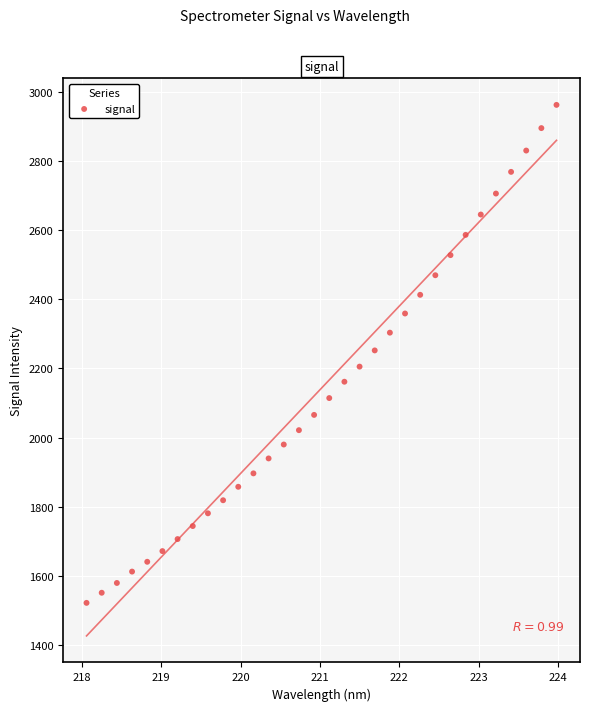

What is the range of X values (max minus min)?

5.9